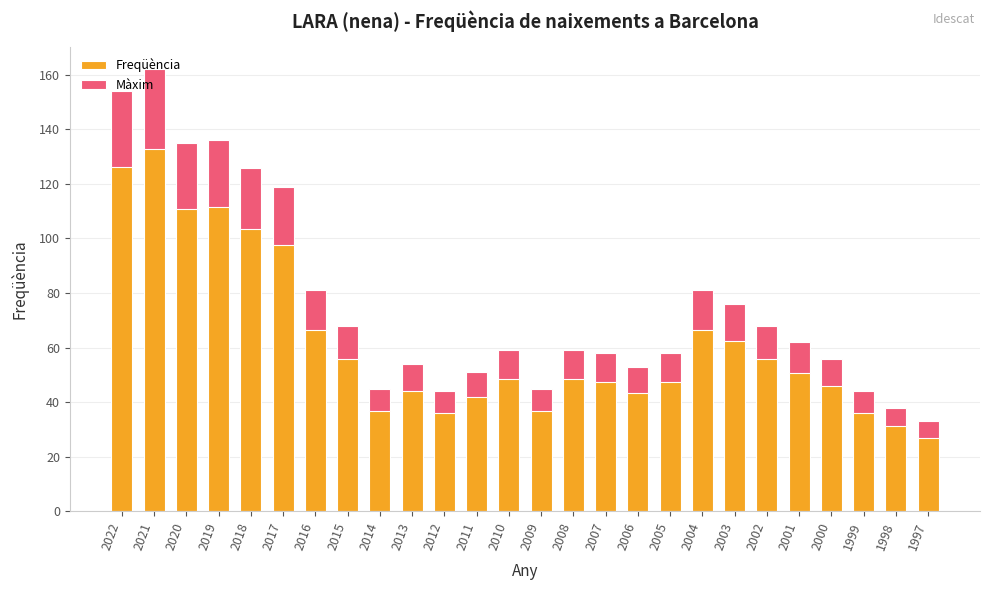

Between 2003 and 2021, which is larger?

2021